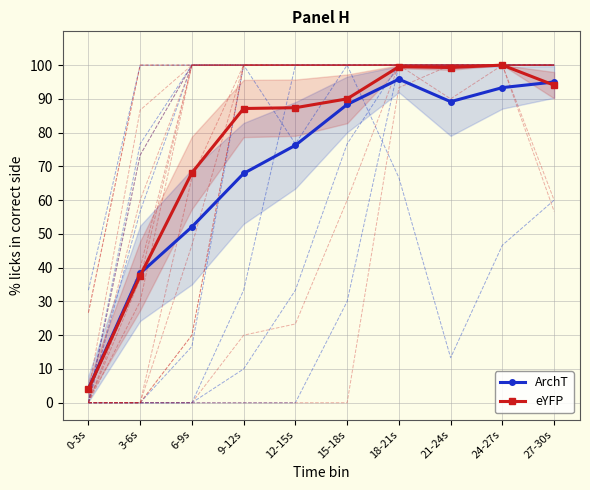

At which label does eYFP first exceed 90?

18-21s